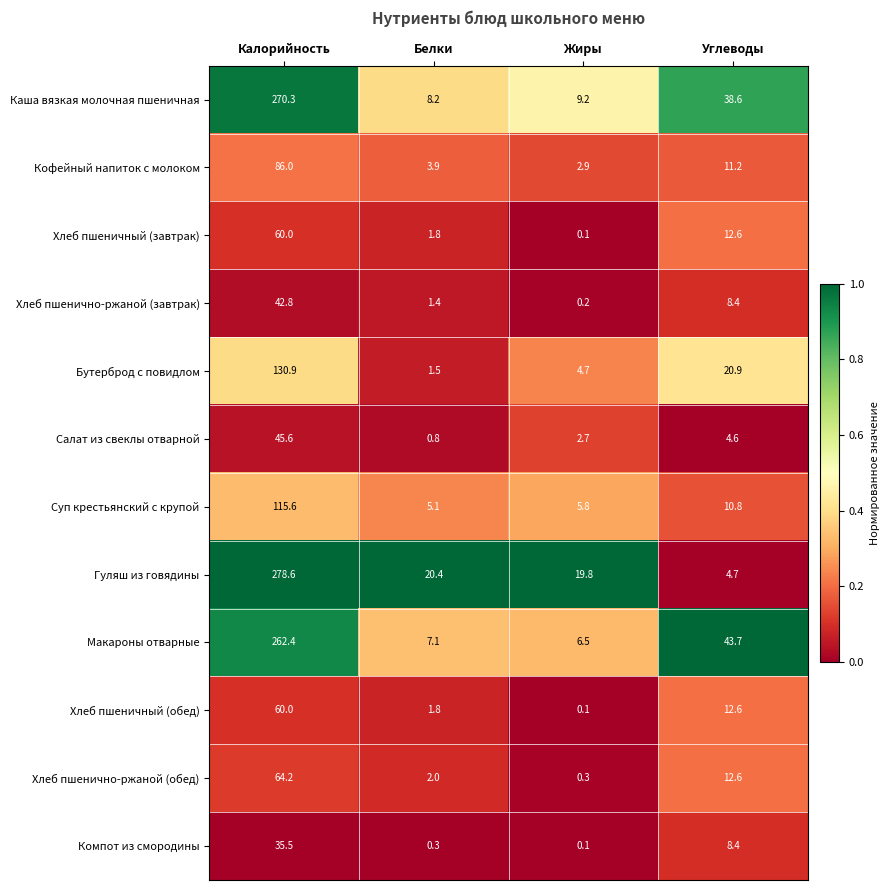

Which label corresponds to the smallest value in the chart?

Жиры